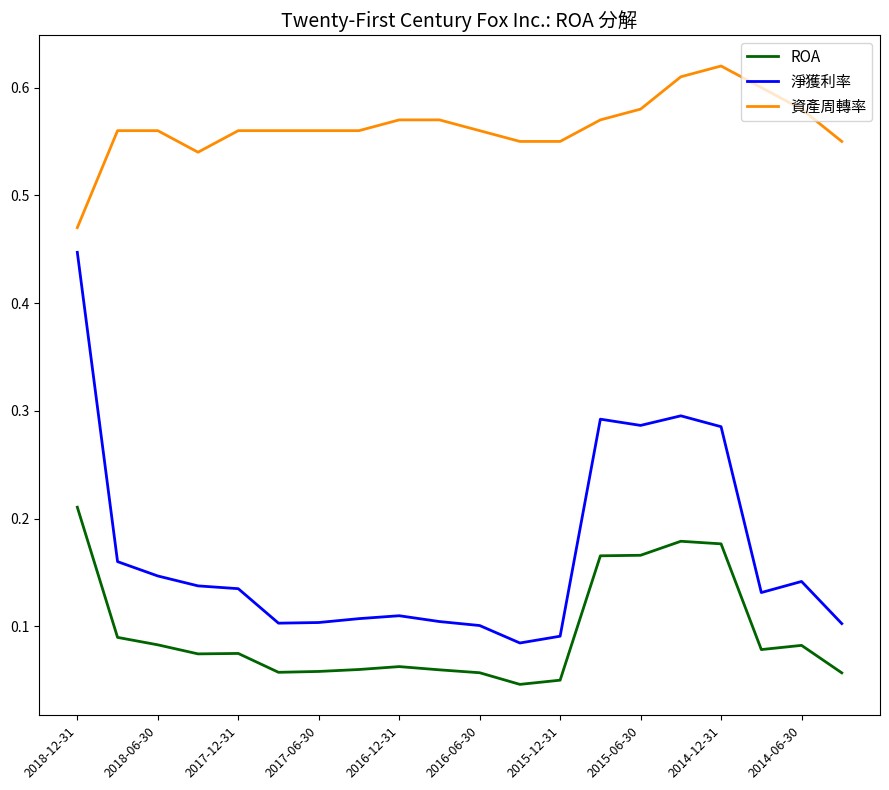

True or false: 資產周轉率 and 淨獲利率 cross at least once.

False